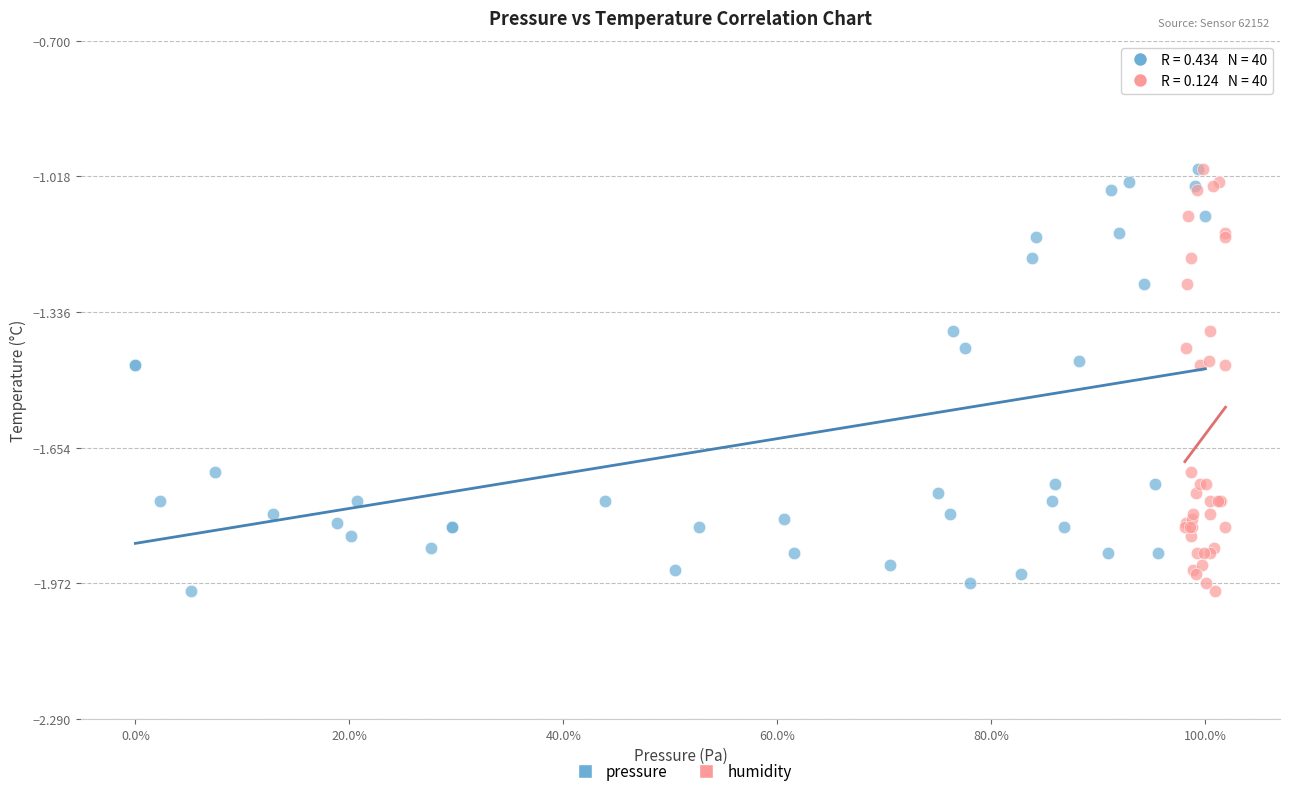

What are all the series names shown in the legend?

pressure, humidity